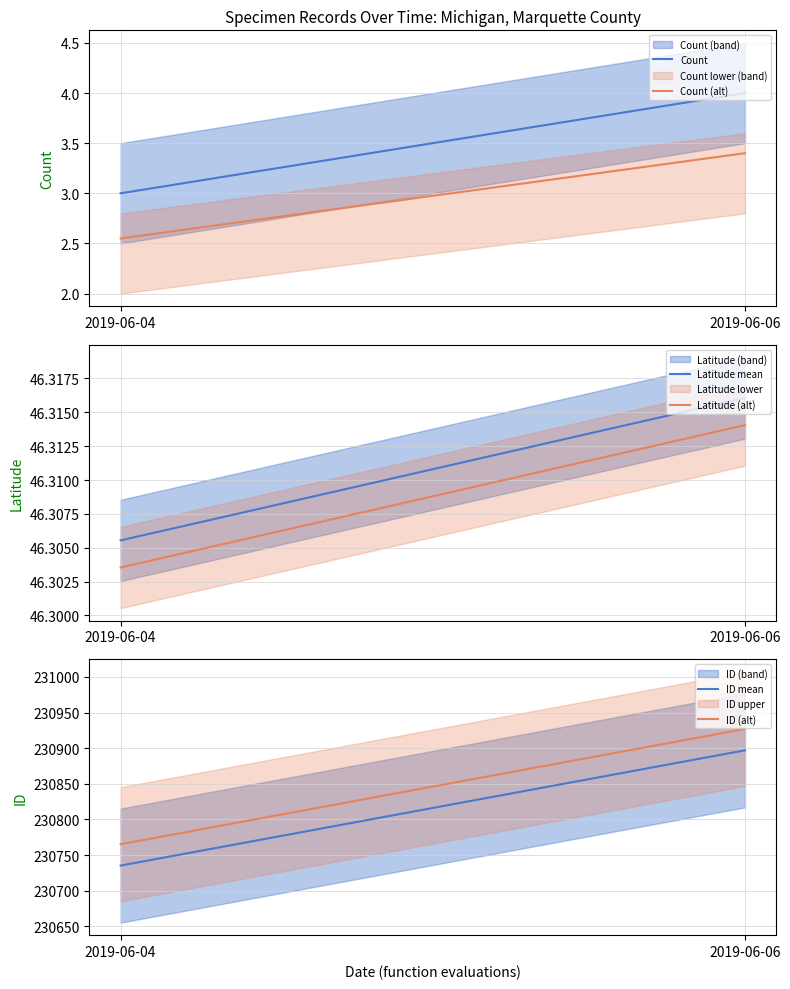

Which category has the lowest value in the Latitude mean series?

2019-06-04